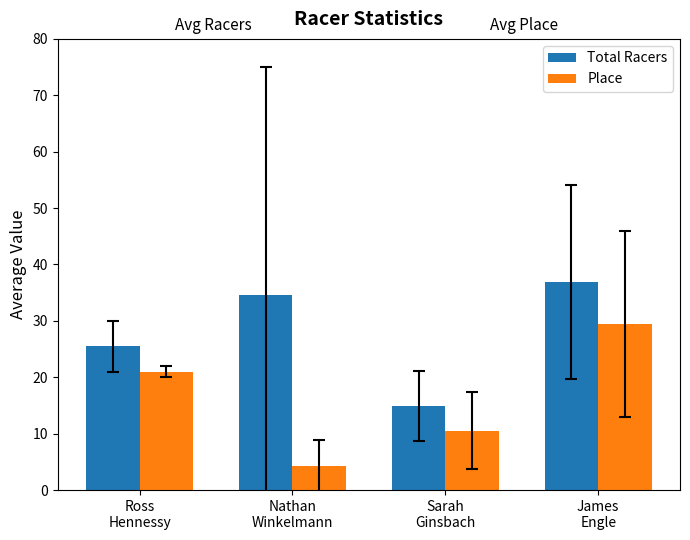

The Place series shows 45.5 at James
Engle. True or false?

False